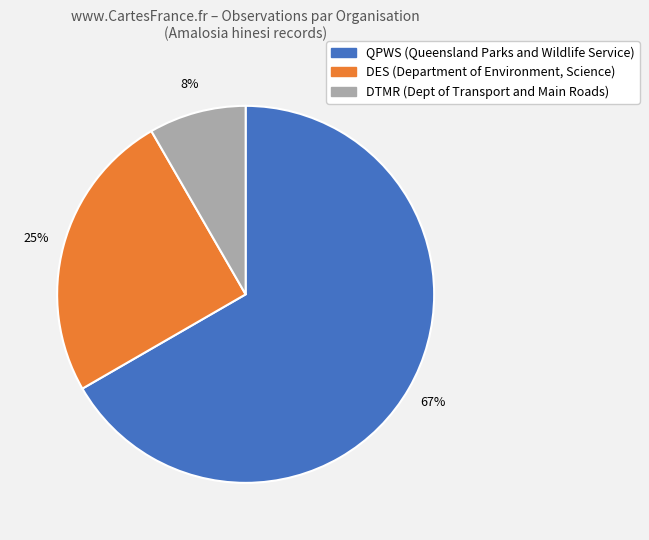

How many segments does this pie chart have?

3